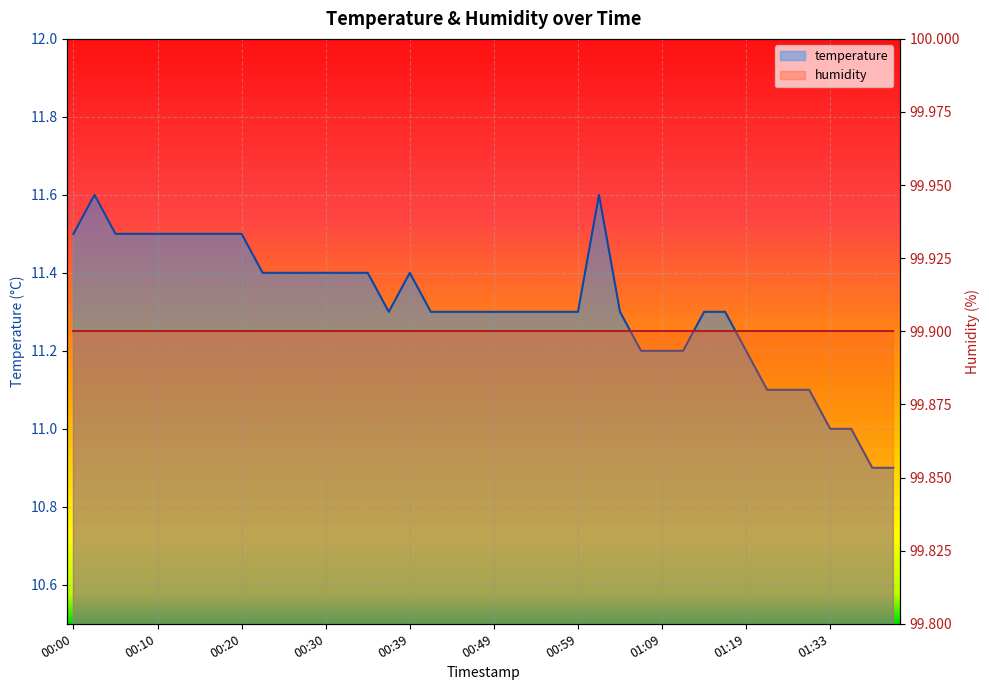

Which has a higher value, 00:35 or 00:05?

00:05